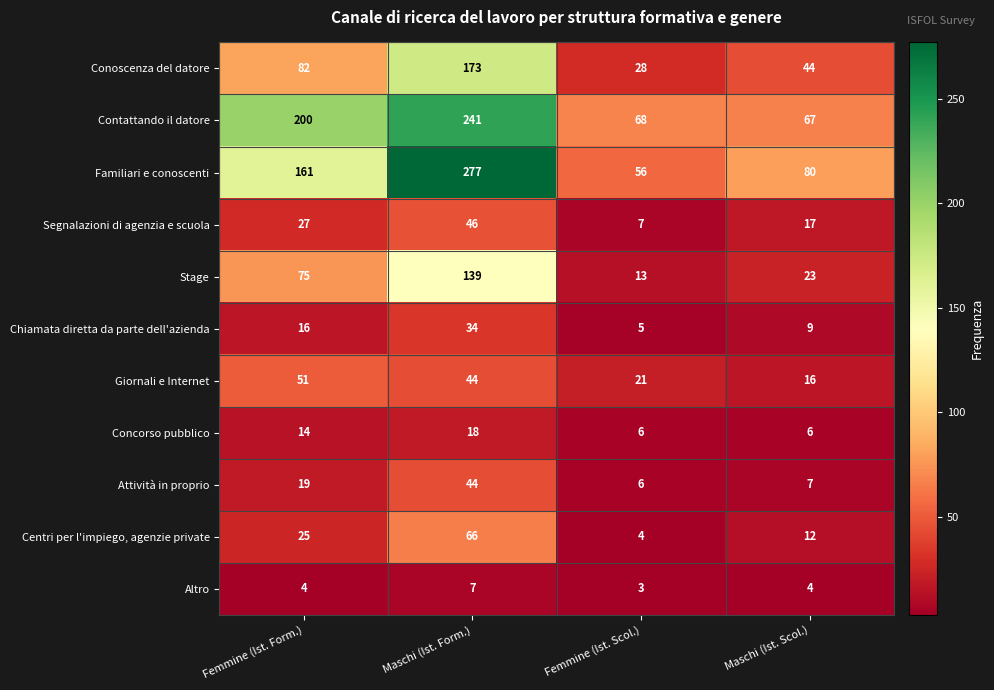

At which label does Attività in proprio reach its minimum?

Femmine (Ist. Scol.)